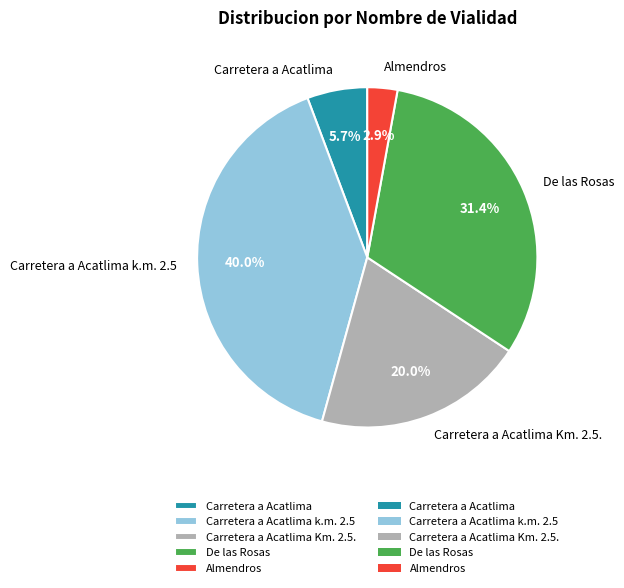

What is the smallest slice in the pie chart?

Almendros